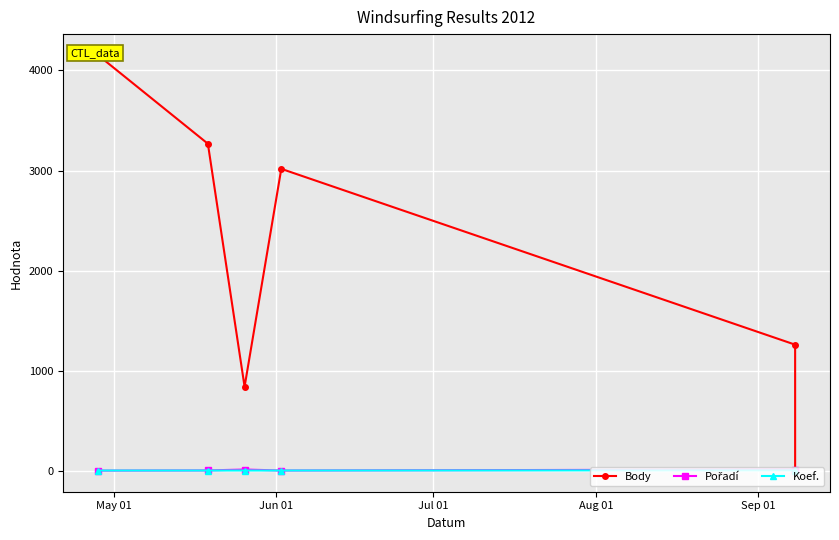

At which label does Body reach its peak?

May 01